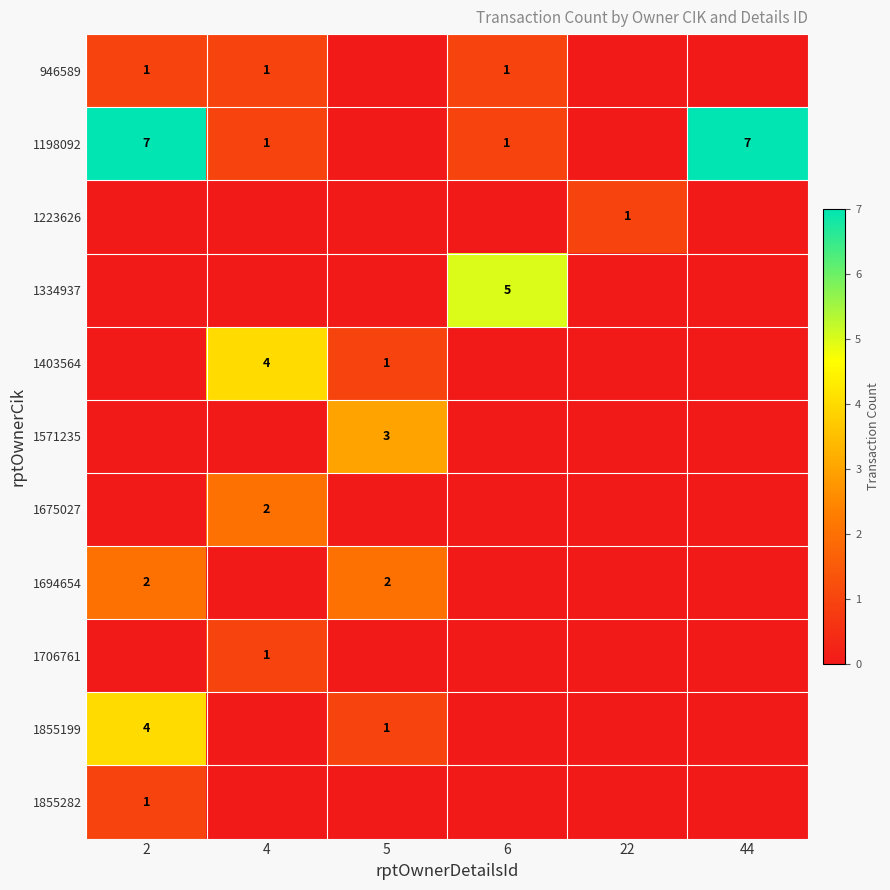

Which category has the highest value across all series?

2